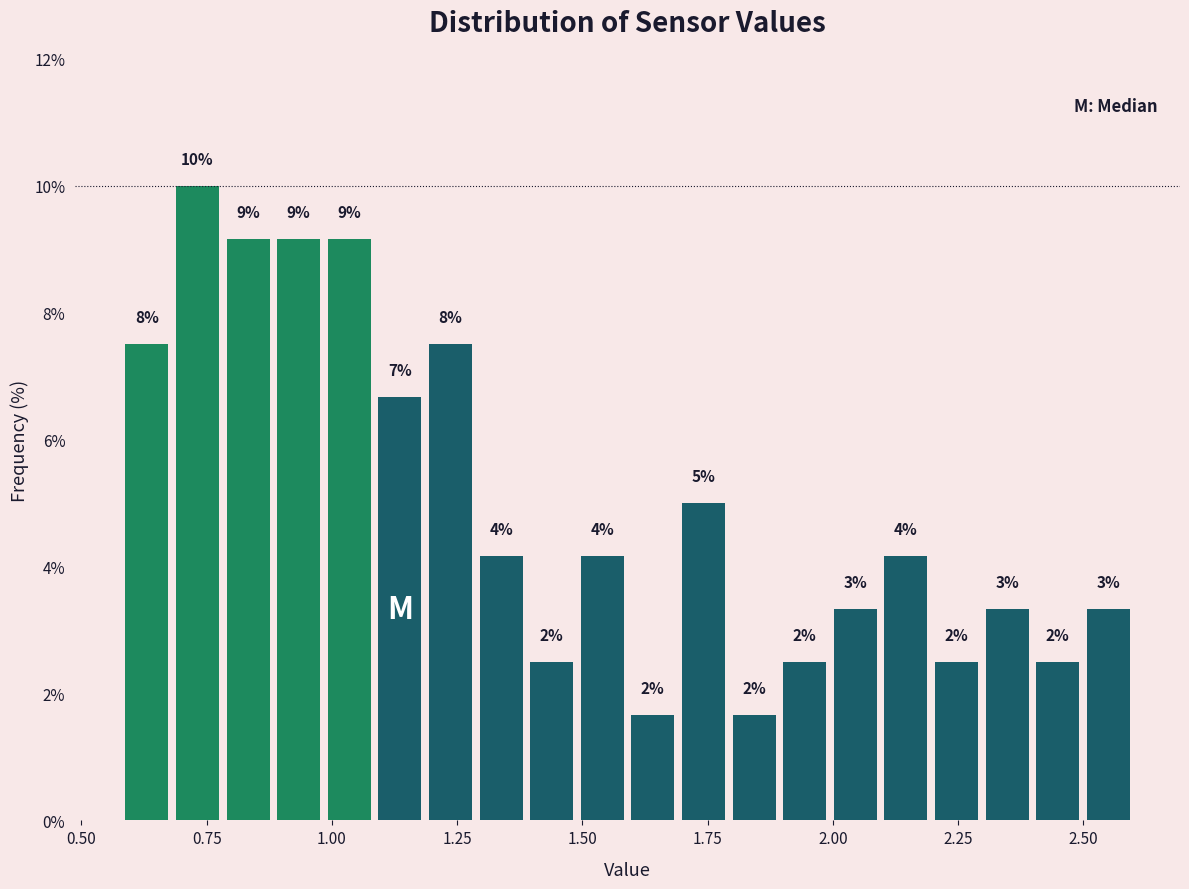

Read against the x-axis, roughly where is the centre of the tallest bar?

0.75